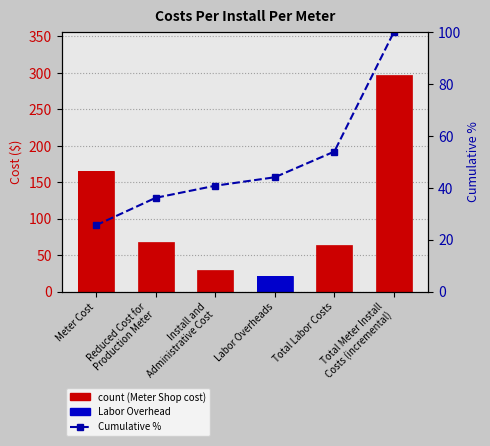

What position from the left is Total Meter Install
Costs (incremental)?

6